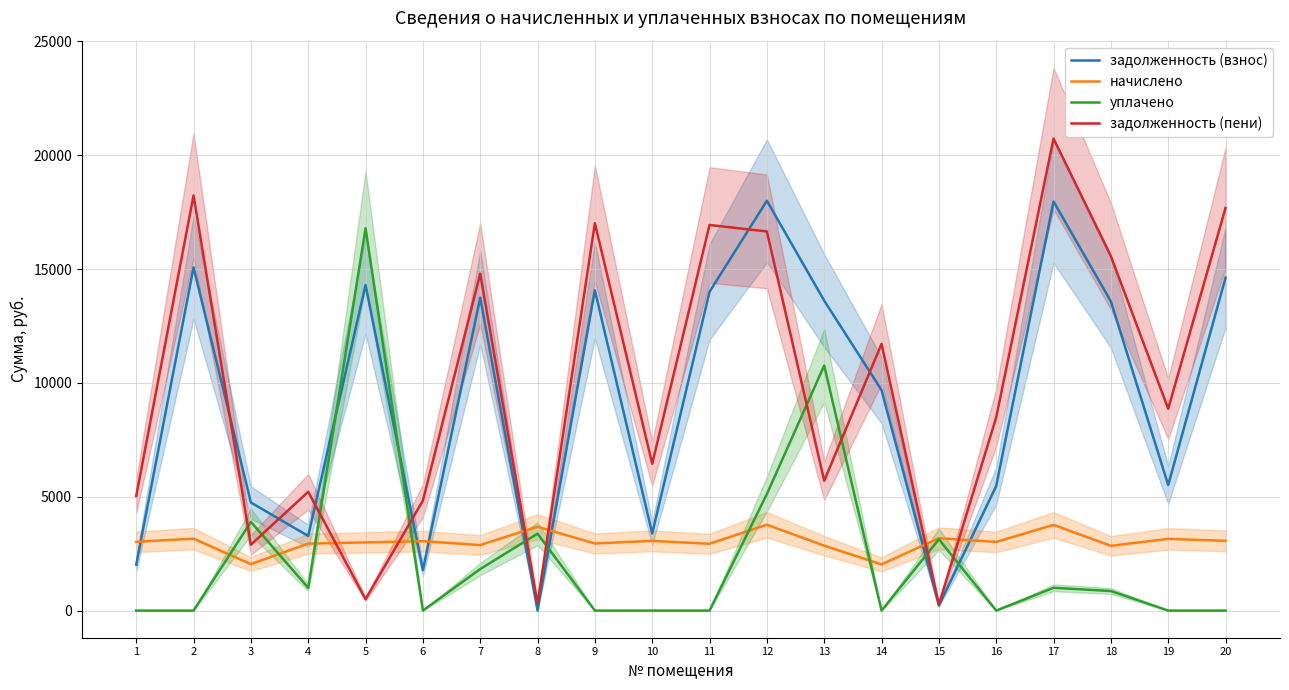

How many interior local valleys does the начислено series have?

7